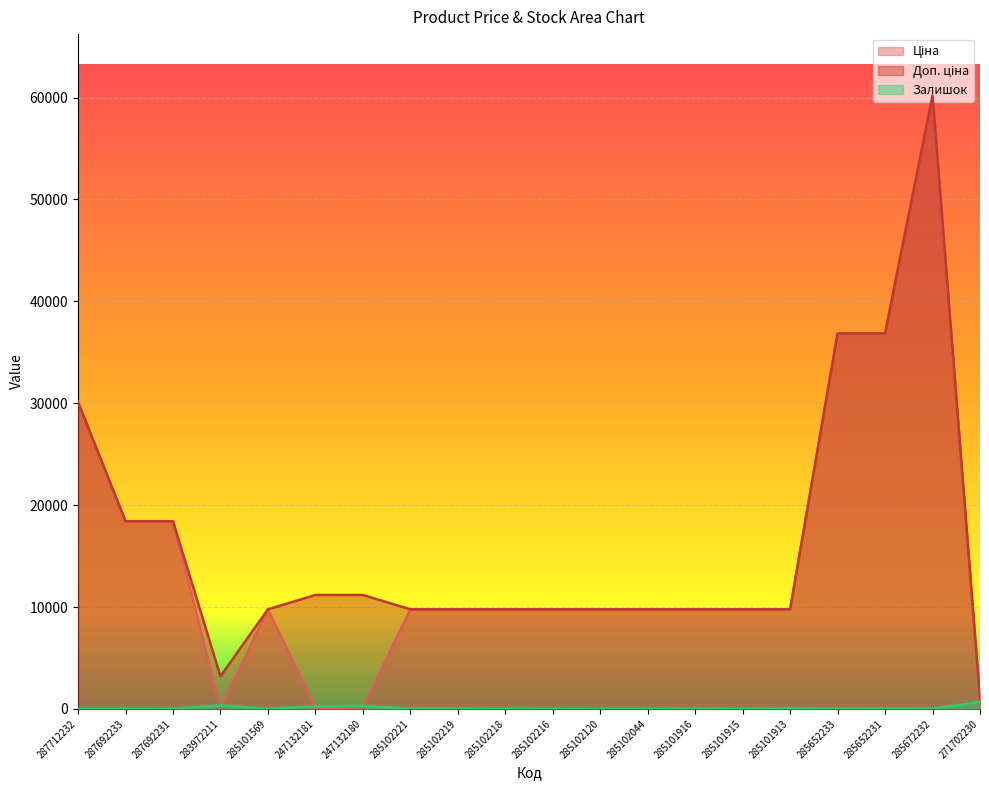

List the series in order of their peak value, highest first.

Ціна, Доп. ціна, Залишок